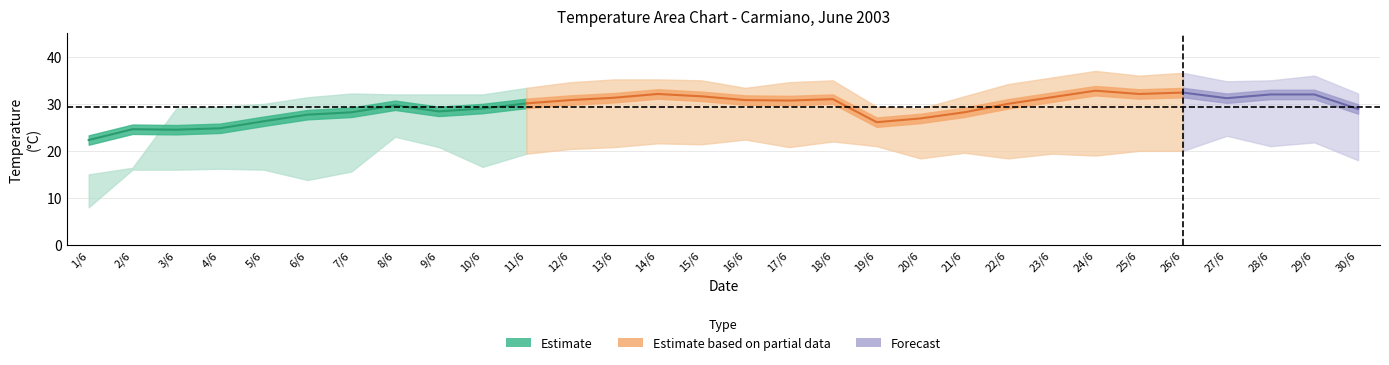

Where does the TMIN series first go above 20?

8/6